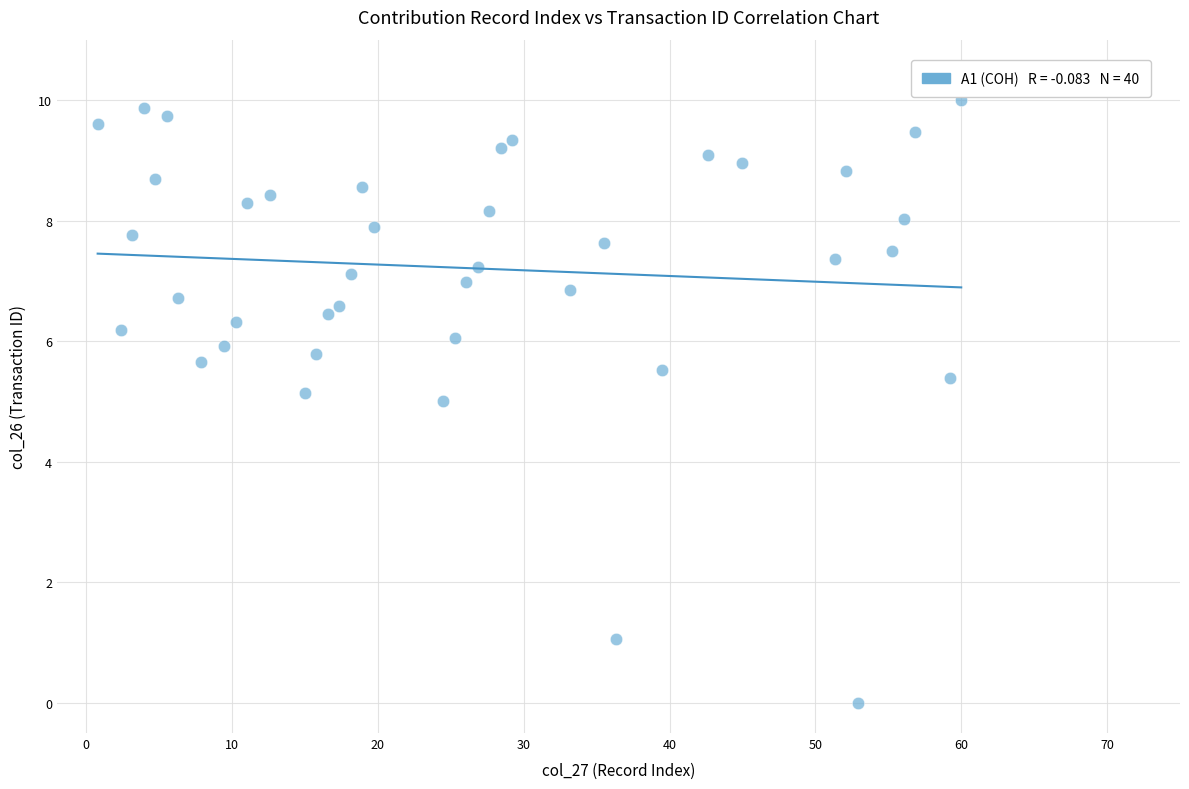

What is the range of Y values (max minus min)?

10.0